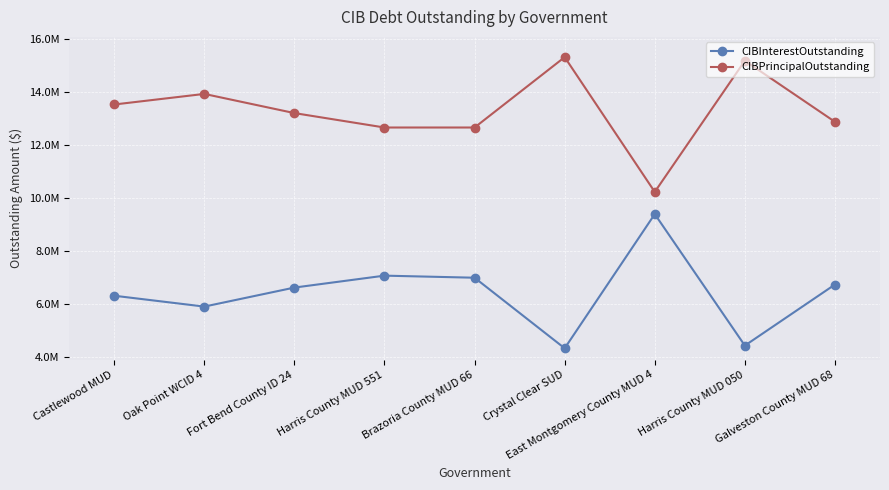

Which has a higher value, East Montgomery County MUD 4 or Galveston County MUD 68?

East Montgomery County MUD 4